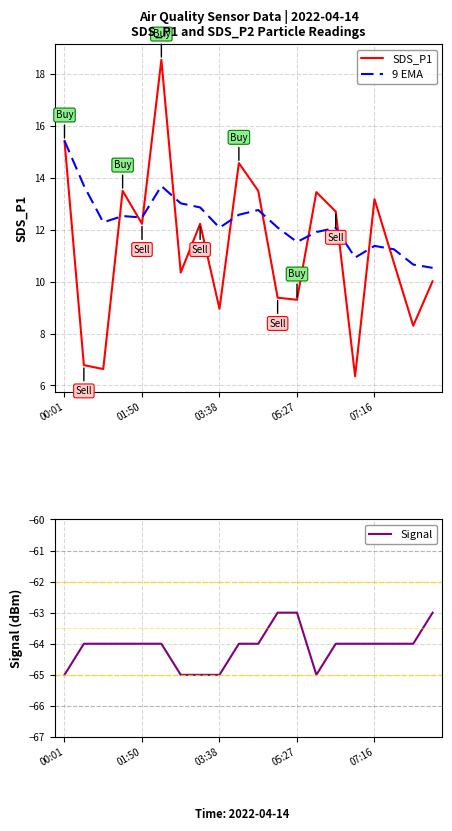

What is the highest value of the 9 EMA series?

15.4